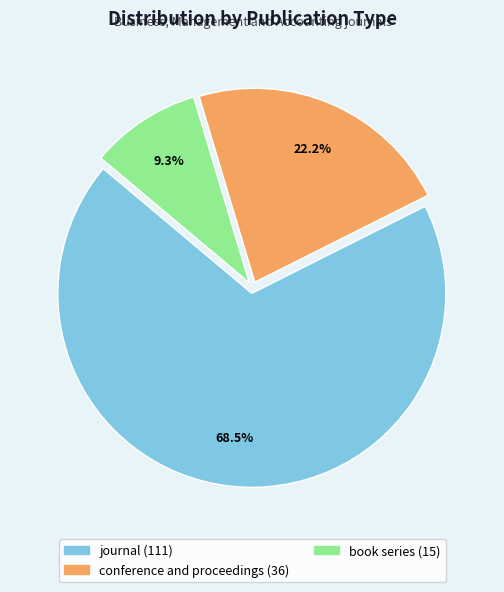

To the nearest percent, what is the average slice percentage?

33%